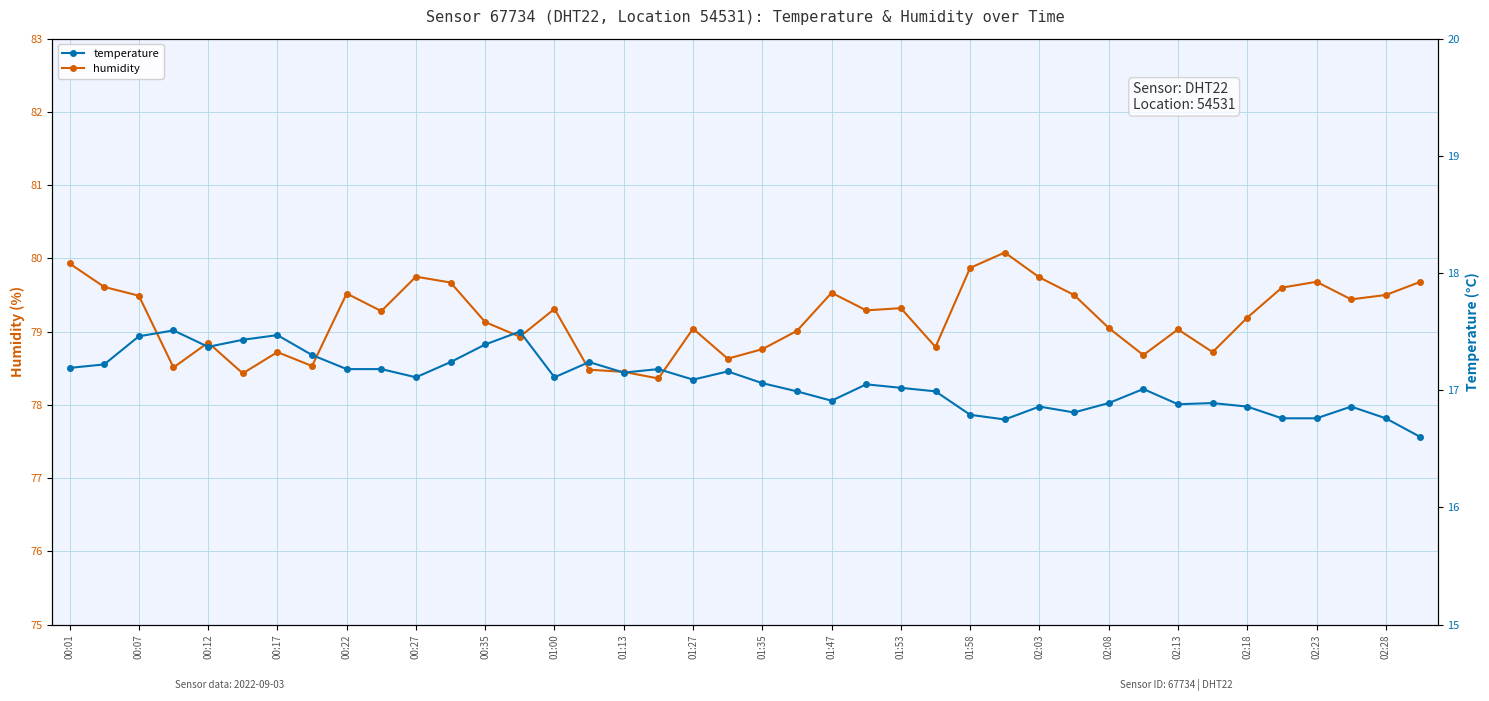

How many lines are shown in the chart?

2